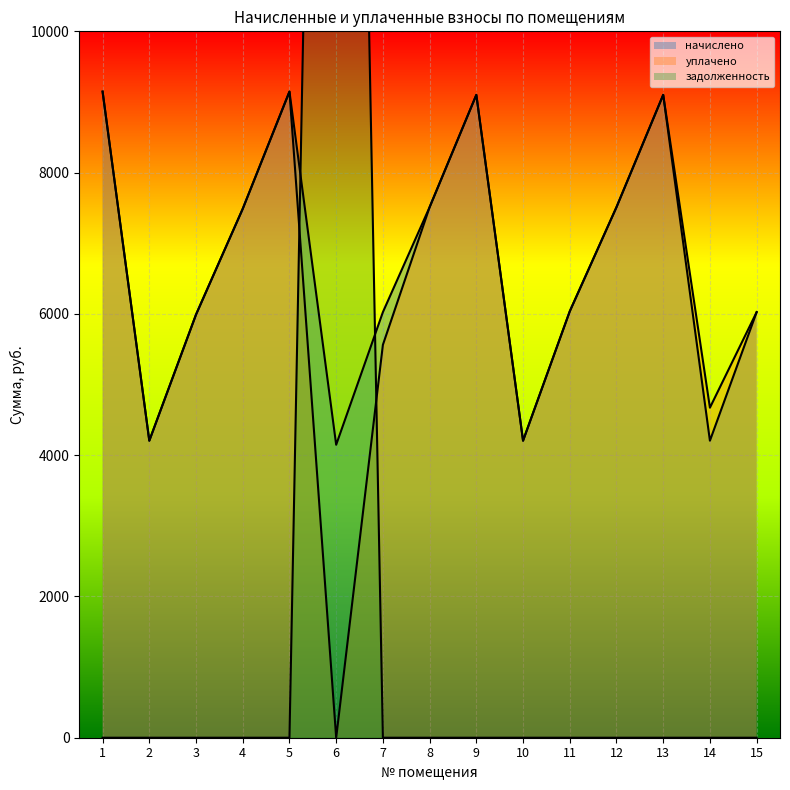

At which label does задолженность reach its peak?

6